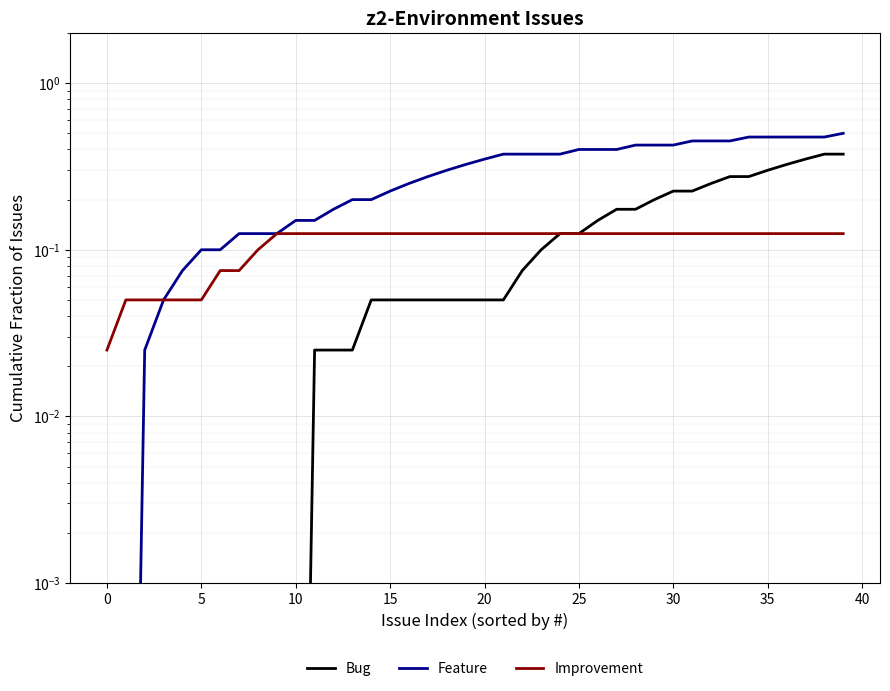

True or false: Bug and Feature intersect in this chart.

False